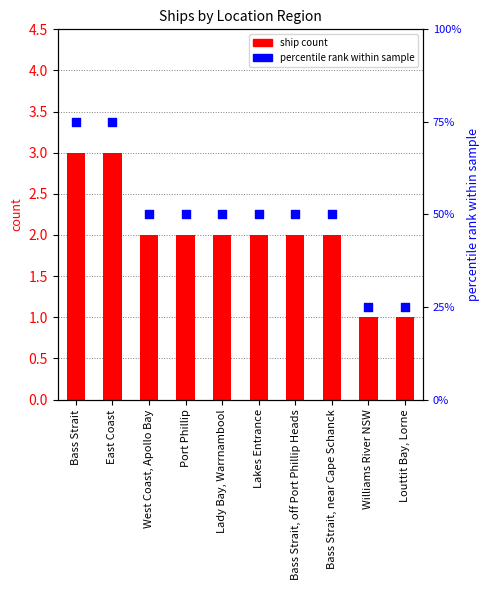

What is the total value across all series at Lakes Entrance?

52